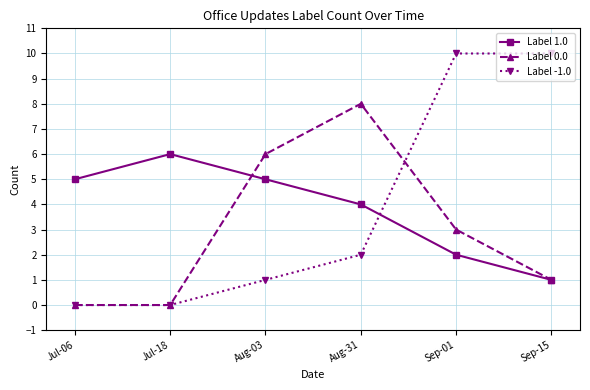

How many lines are shown in the chart?

3